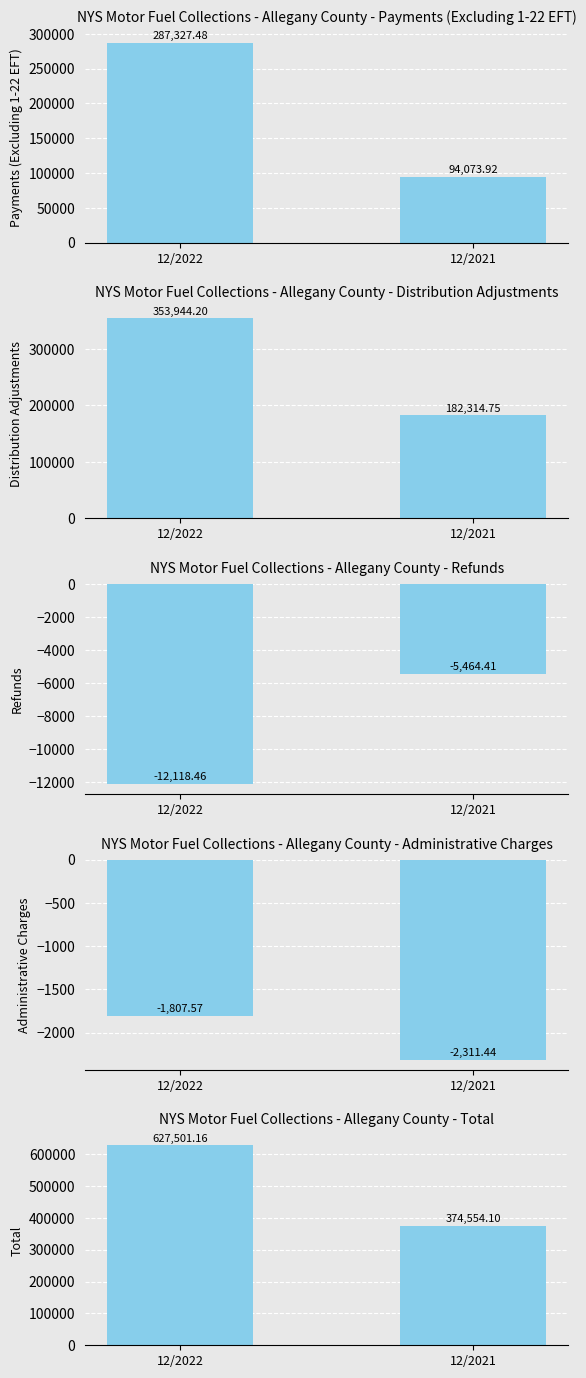

Rank the categories by Refunds value from lowest to highest.

12/2022, 12/2021